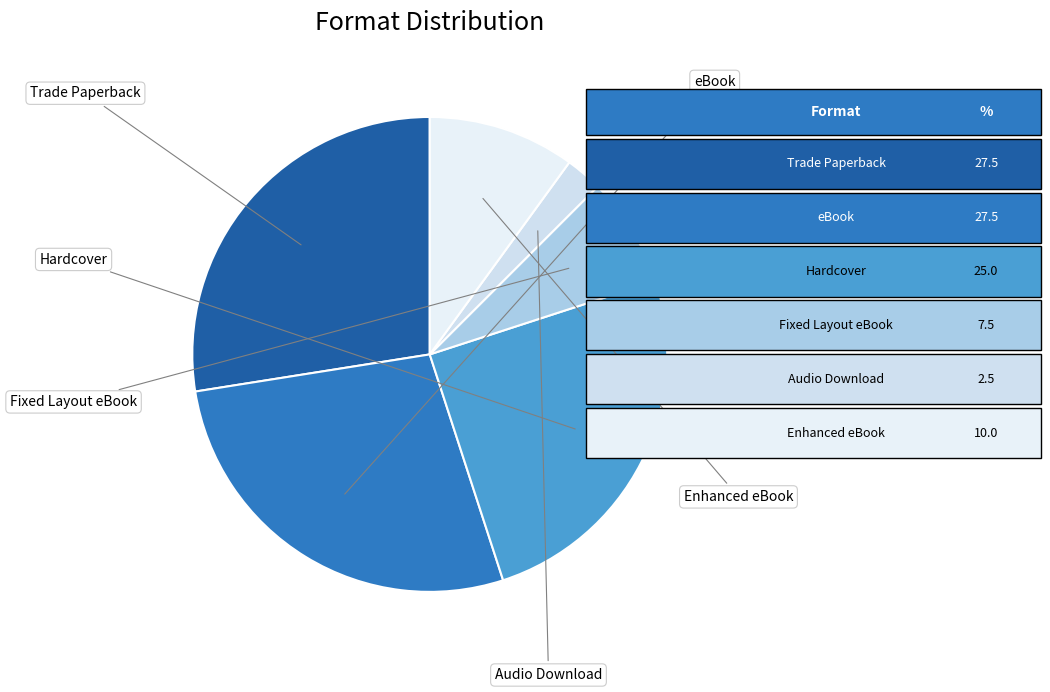

Count the number of slices in the pie.

6